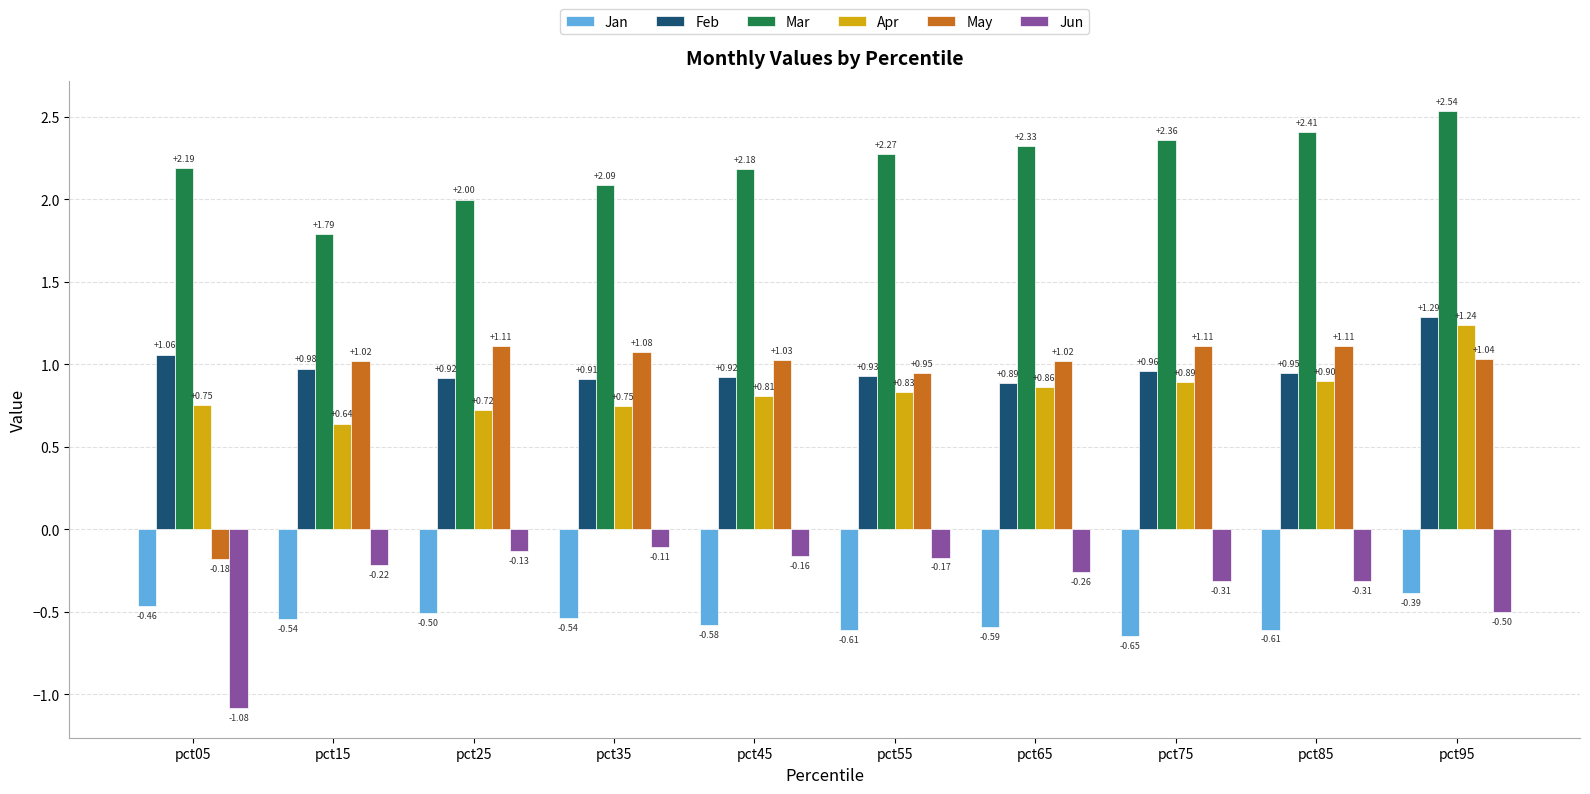

How many bars are there in total?

60